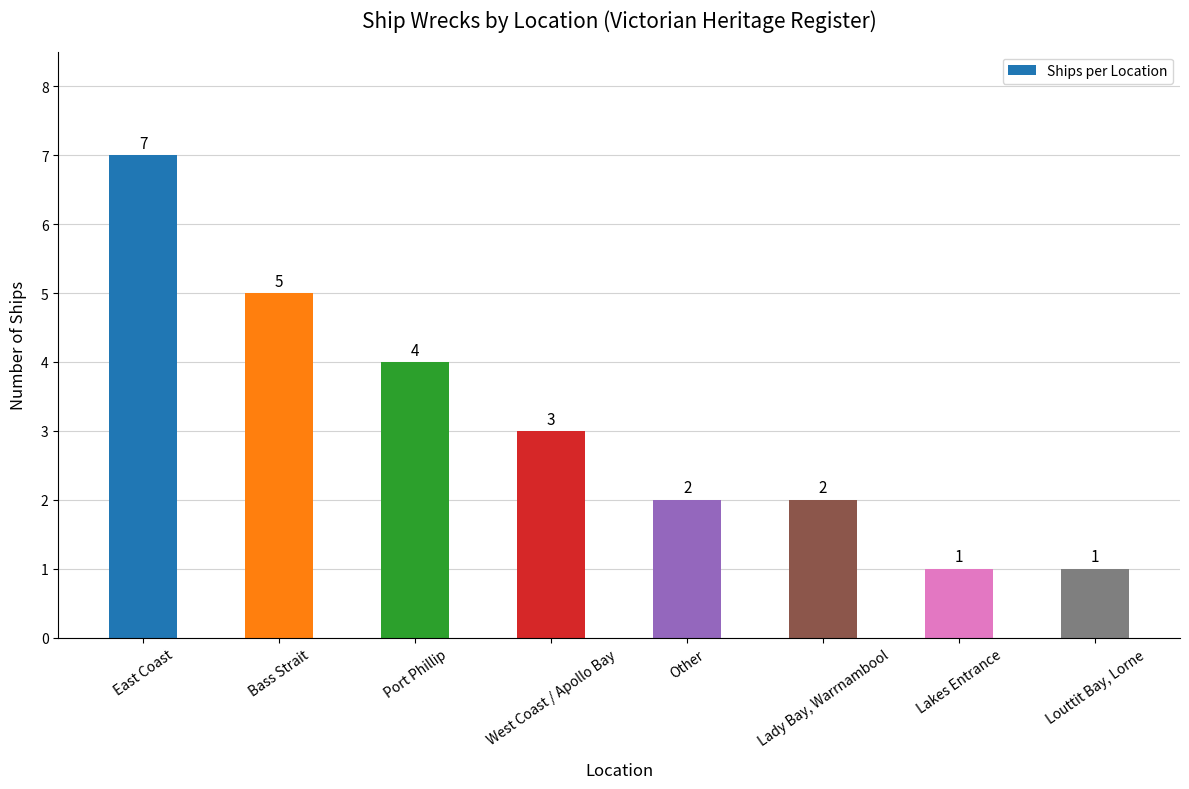

At which label does the data first exceed 3?

East Coast